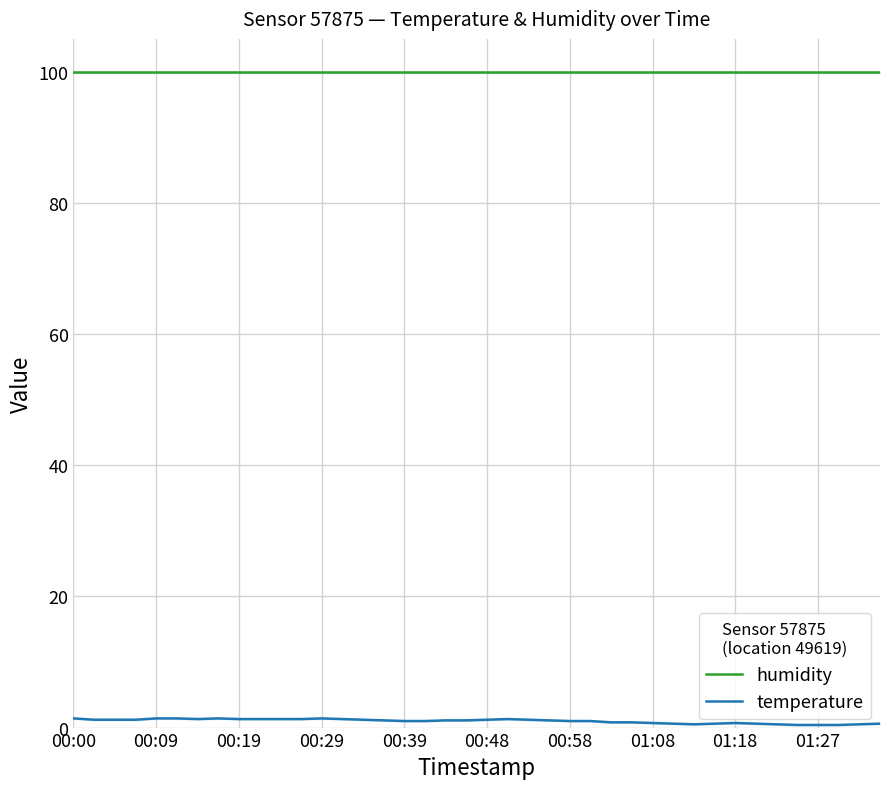

What is the approximate value of humidity at 21?

99.9